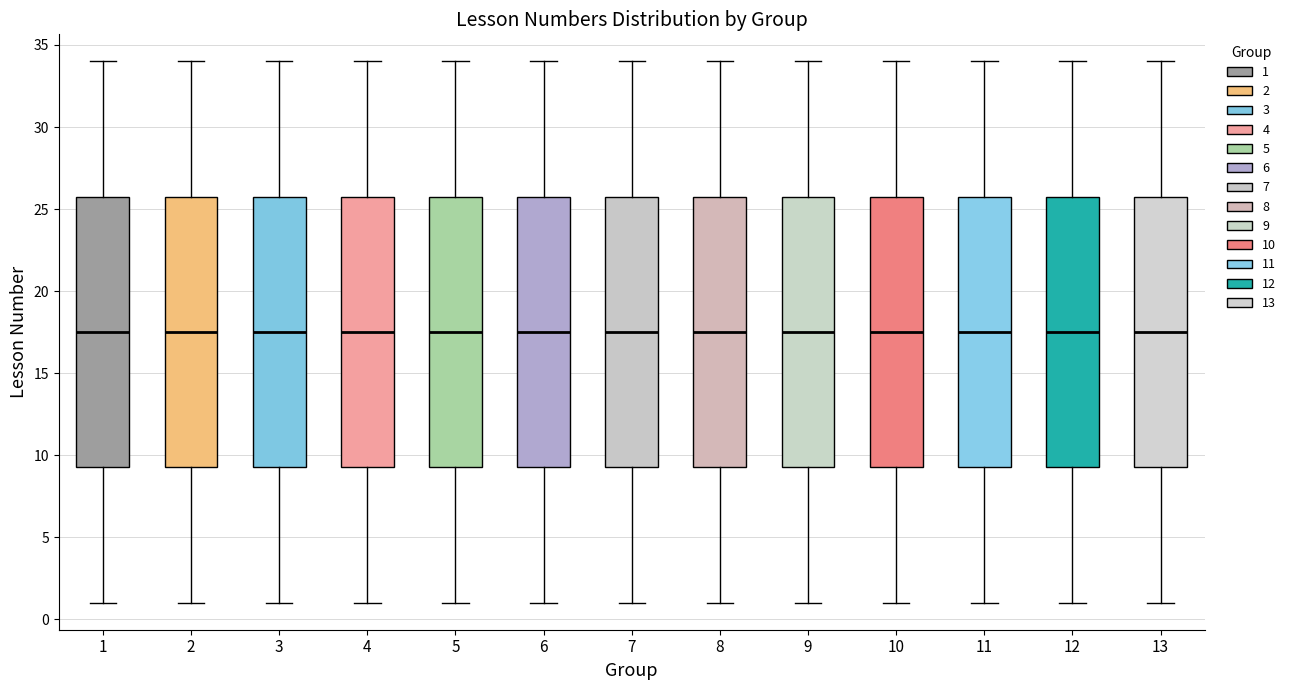

Where does the upper whisker of the box at x = 8 end on the y-axis? The values are not printed on the chart, so give them approximately, as read against the axis.

34.0